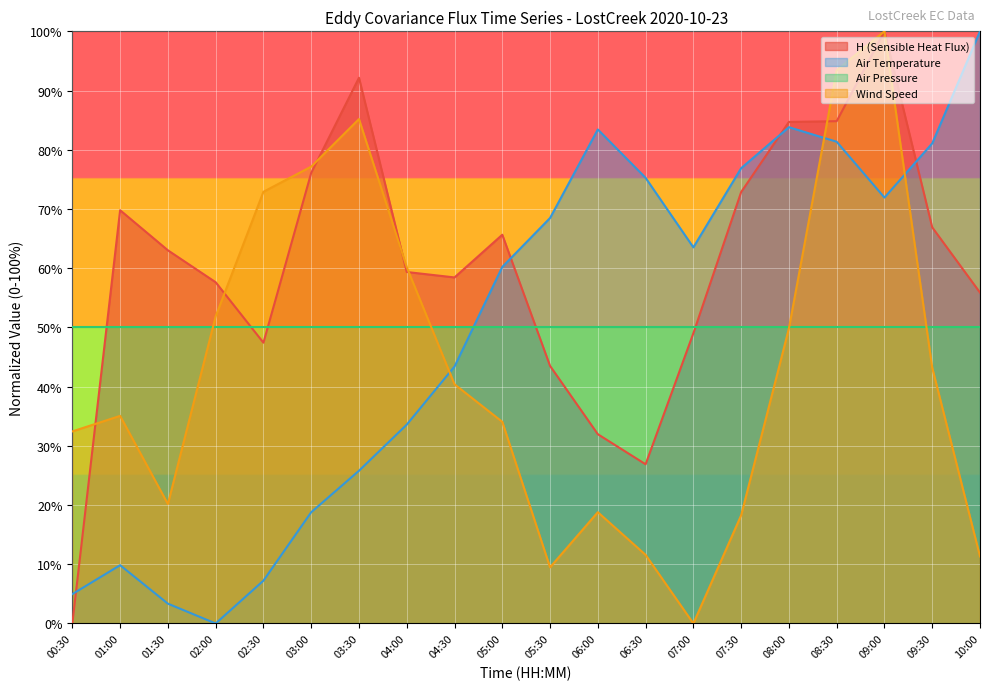

What is the difference between the maximum and minimum values in the wind_speed series?

100.0